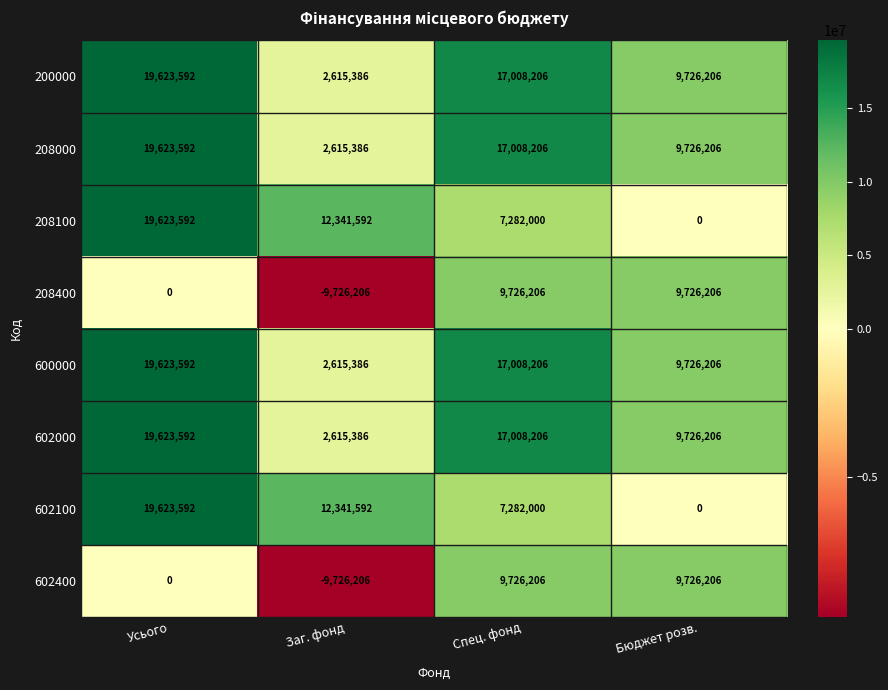

Count the 602400 values in the range 0 to 9726206.

3